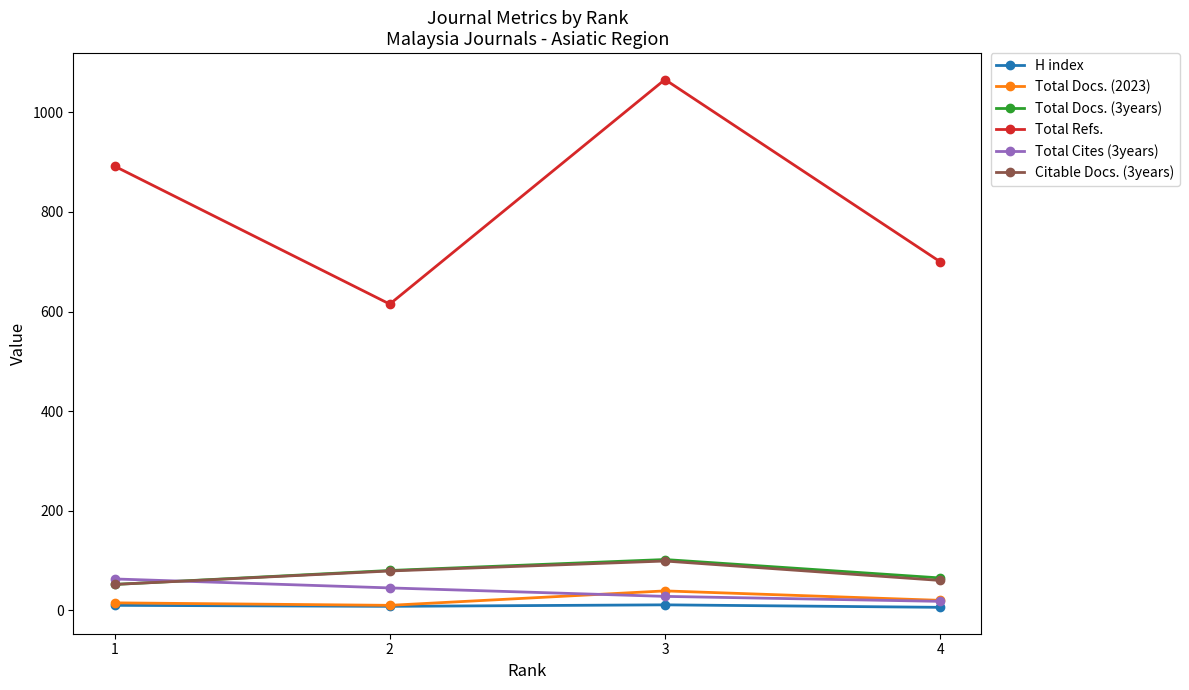

True or false: Total Refs. and Citable Docs. (3years) cross at least once.

False